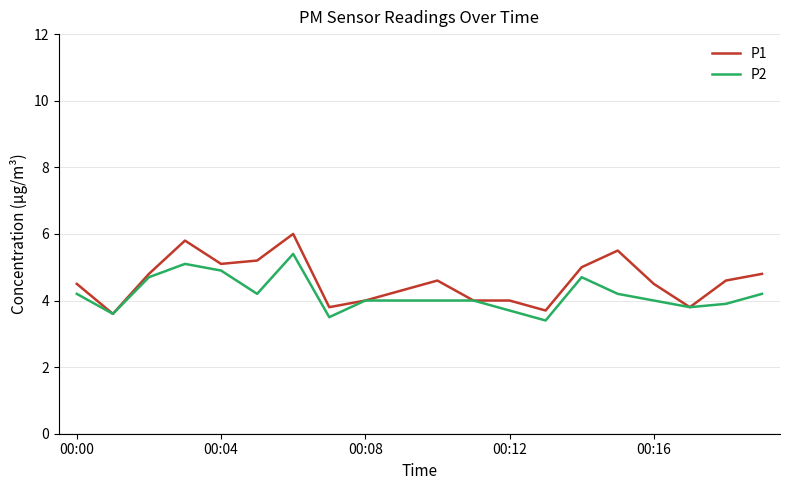

Which series has the largest range (max minus min)?

P1